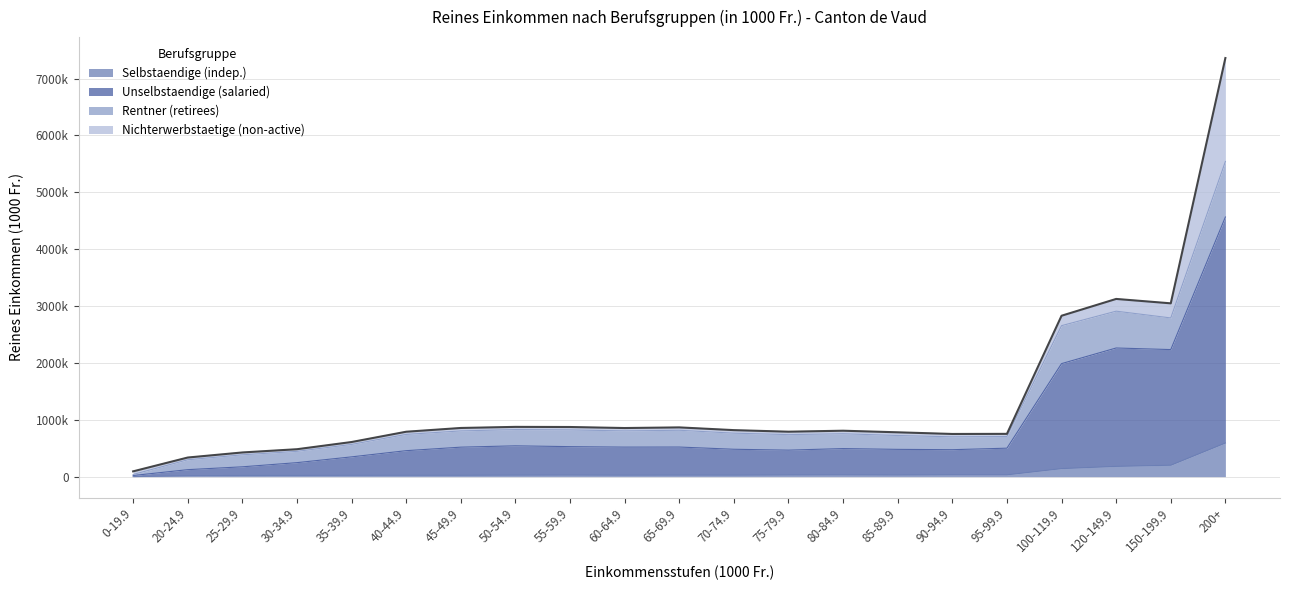

What is the difference between the second highest and minimum values in the Selbstaendige (indep.) series?

199806.1